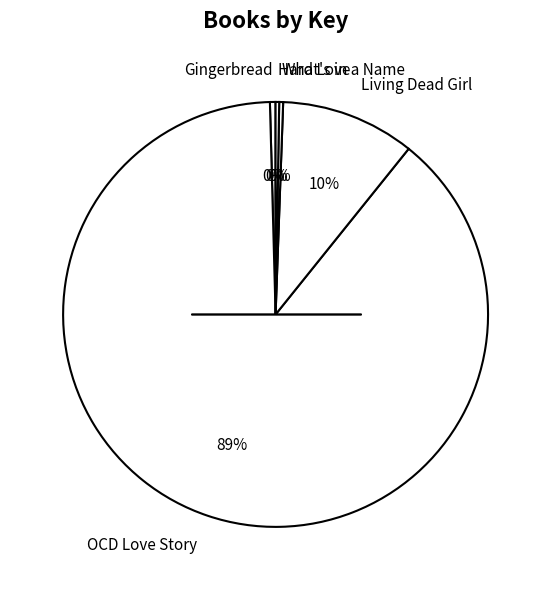

To the nearest percent, what is the average slice percentage?

20%